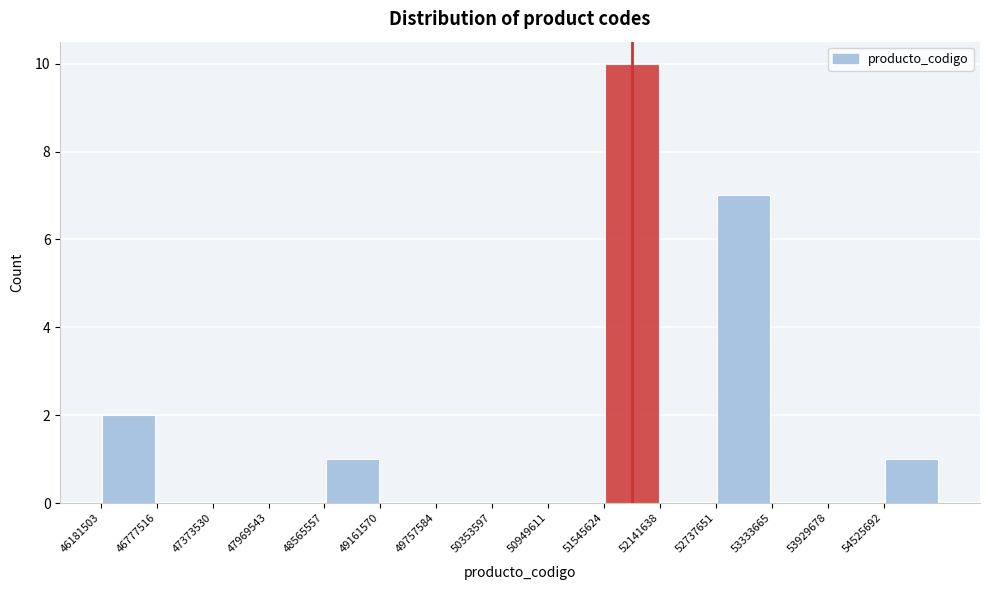

Reading left to right, list every bar in this chart as the range it spans on the x-axis followed by its height. Neither the bar edges nor the heights are printed on the chart, so give them approximately, as read against the axes.

46200000 to 46800000: 2
46800000 to 47400000: 0
47400000 to 48000000: 0
48000000 to 48600000: 0
48600000 to 49200000: 1
49200000 to 49800000: 0
49800000 to 50400000: 0
50400000 to 50900000: 0
50900000 to 51500000: 0
51500000 to 52100000: 10
52100000 to 52700000: 0
52700000 to 53300000: 7
53300000 to 53900000: 0
53900000 to 54500000: 0
54500000 to 55100000: 1